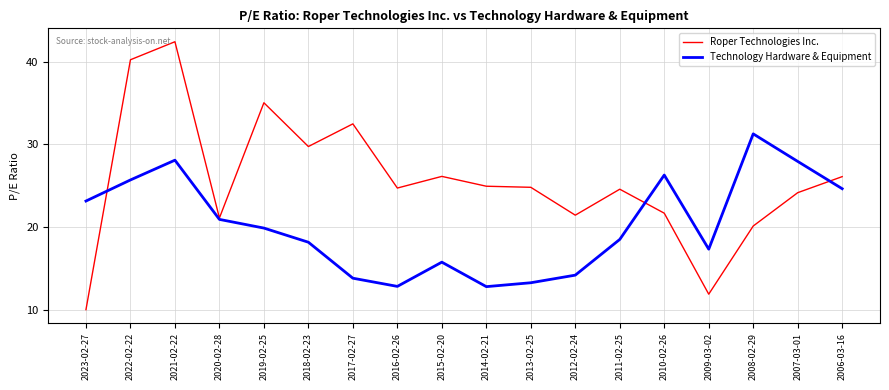

Where does the Technology Hardware & Equipment series first go above 19?

2023-02-27